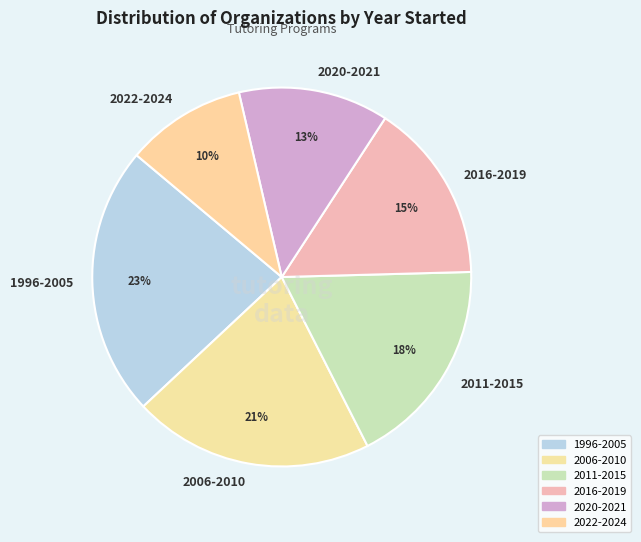

Is the sum of 2022-2024 and 2020-2021 greater than half?

No